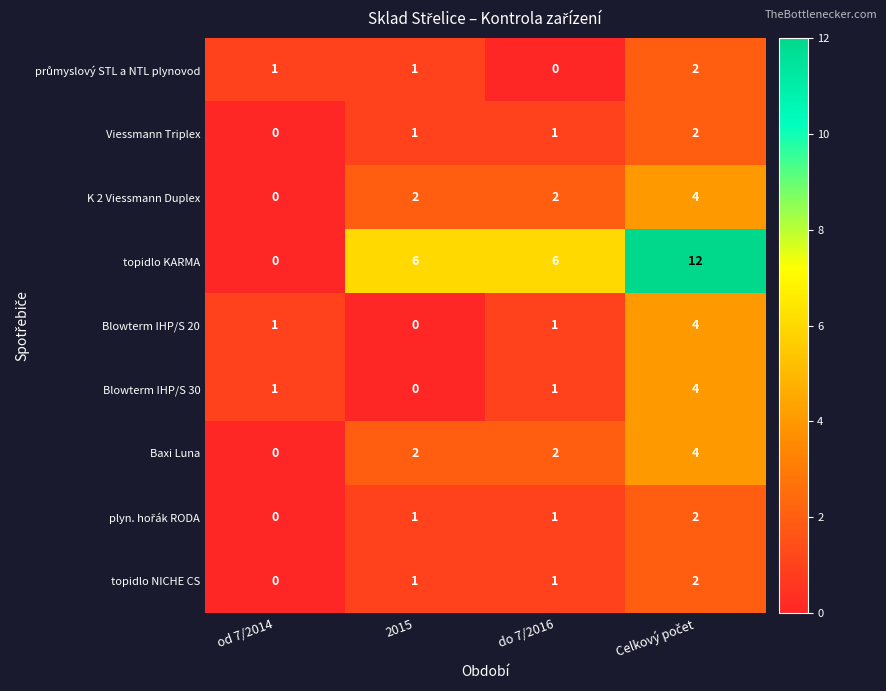

Is it true that Viessmann Triplex equals 1 at 2015?

True